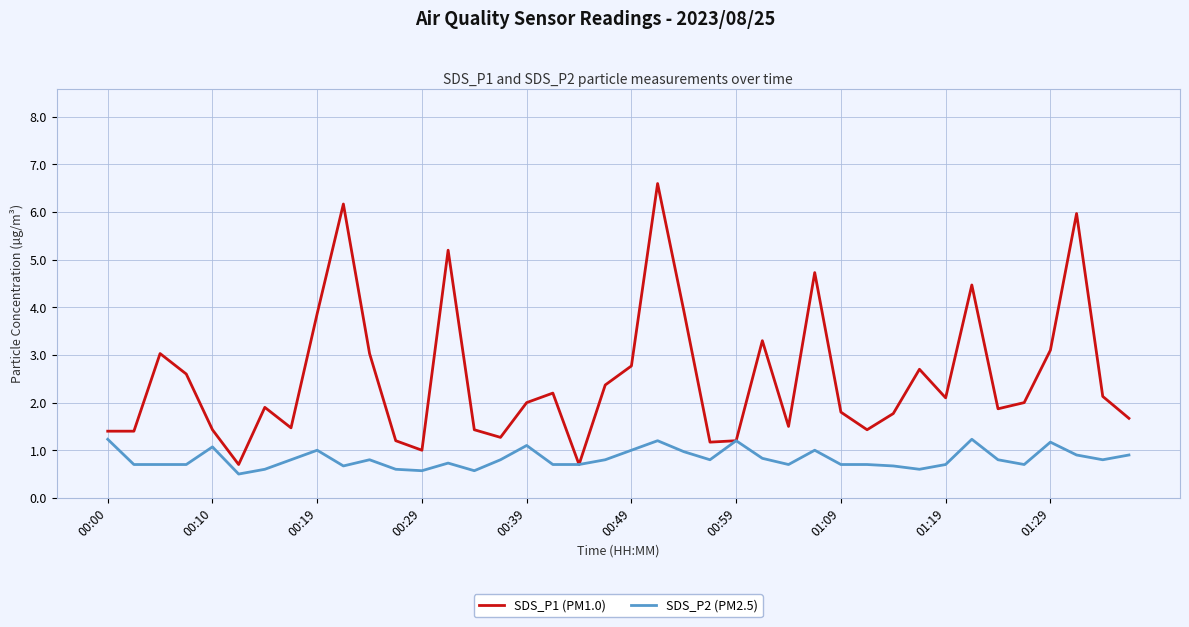

Which series has the largest total across all categories?

SDS_P1 (PM1.0)